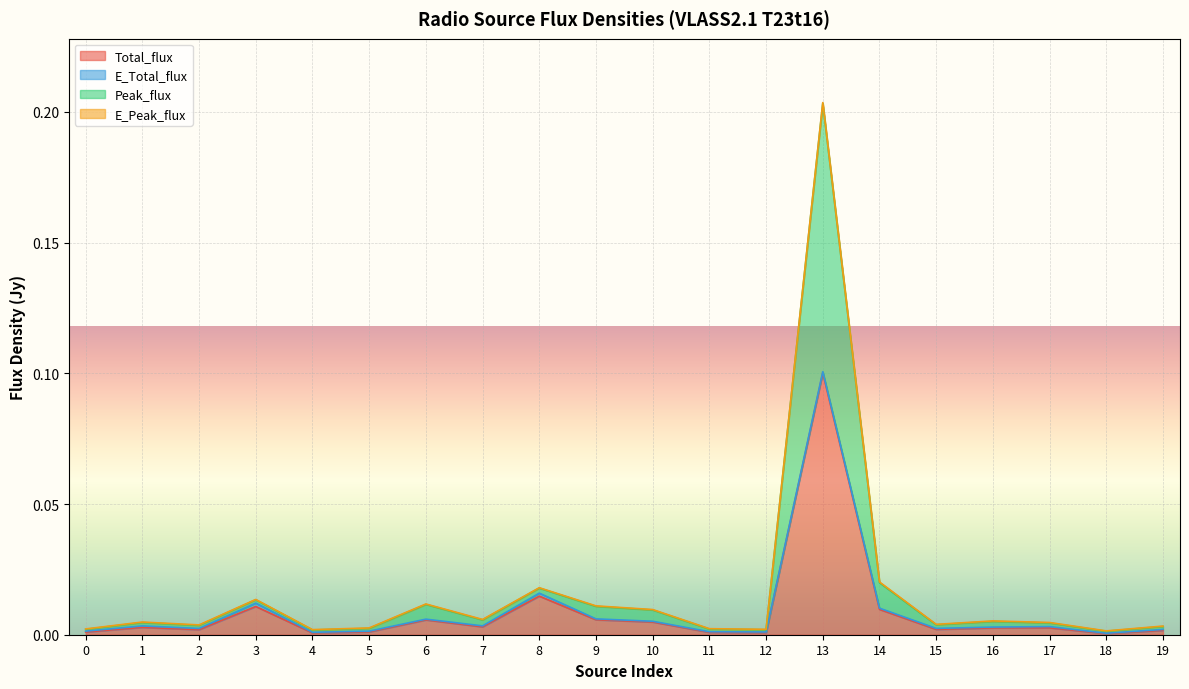

At how many categories does at least one series exceed 0?

20